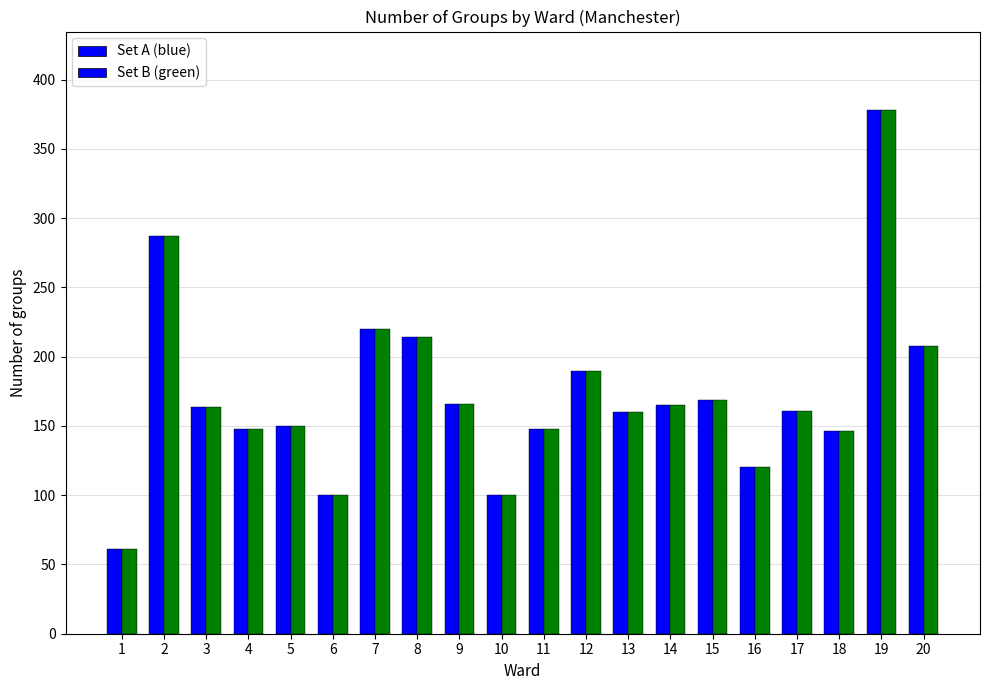

Reading left to right, extract all data points from this chart.

Number of groups (Set A): 1=61	2=287	3=164	4=148	5=150	6=100	7=220	8=214	9=166	10=100	11=148	12=190	13=160	14=165	15=169	16=120	17=161	18=146	19=378	20=208
Number of groups (Set B): 1=61	2=287	3=164	4=148	5=150	6=100	7=220	8=214	9=166	10=100	11=148	12=190	13=160	14=165	15=169	16=120	17=161	18=146	19=378	20=208